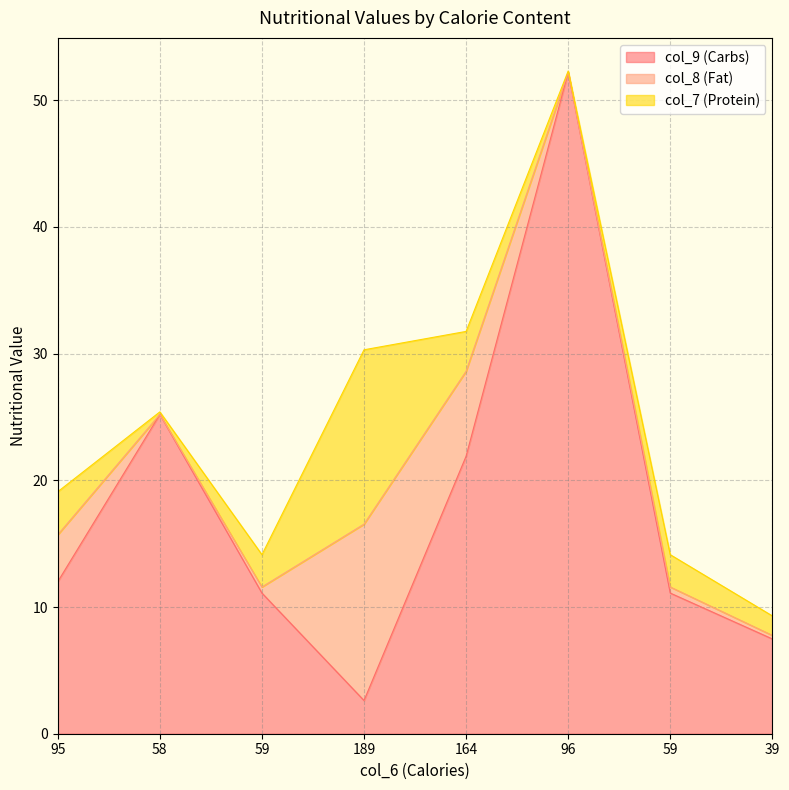

At which label does col_7 (Protein) reach its peak?

189